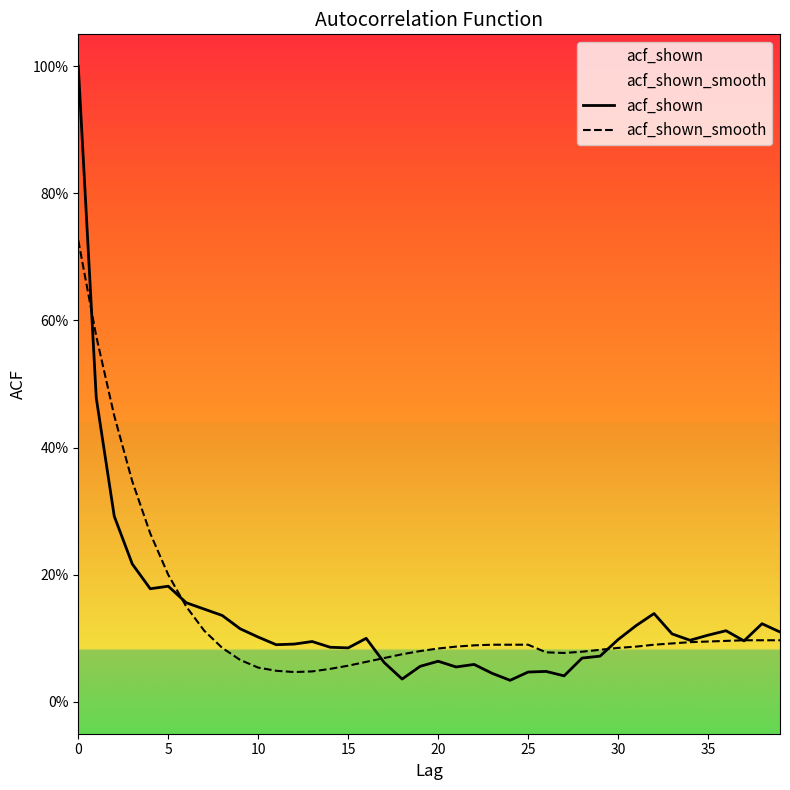

List the series in order of their overall mean, highest first.

acf_shown_smooth, acf_shown